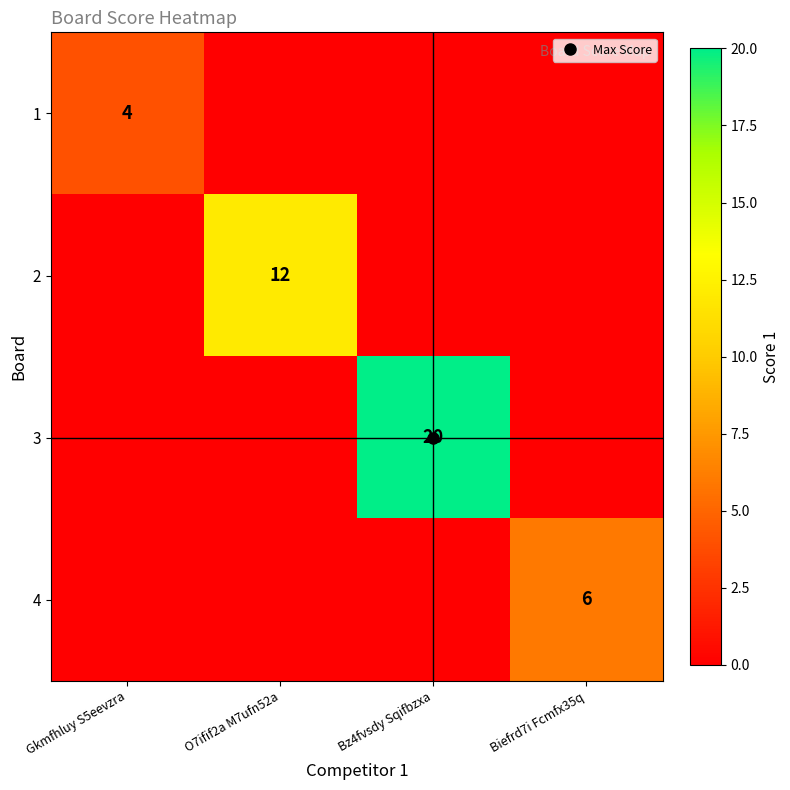

At which category is the sum across all series the highest?

Bz4fvsdy Sqifbzxa